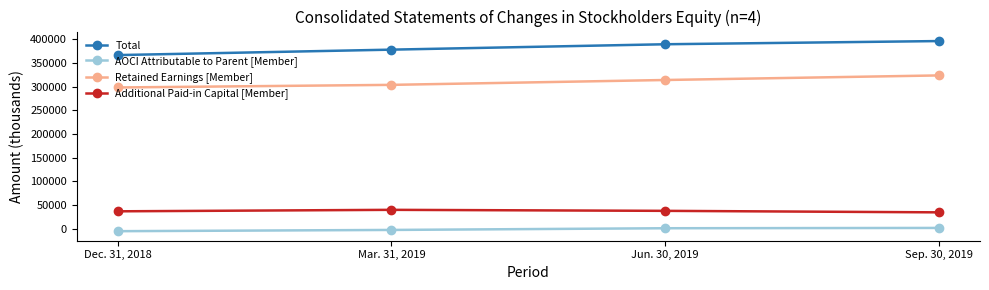

How many lines are shown in the chart?

4